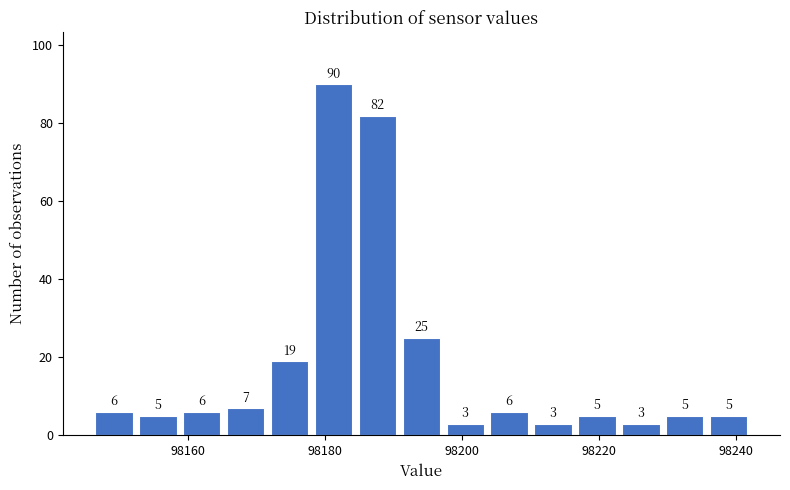

Around what value on the x-axis is the tallest bar? Give the approximate position of its centre, as read against the axis.

98182